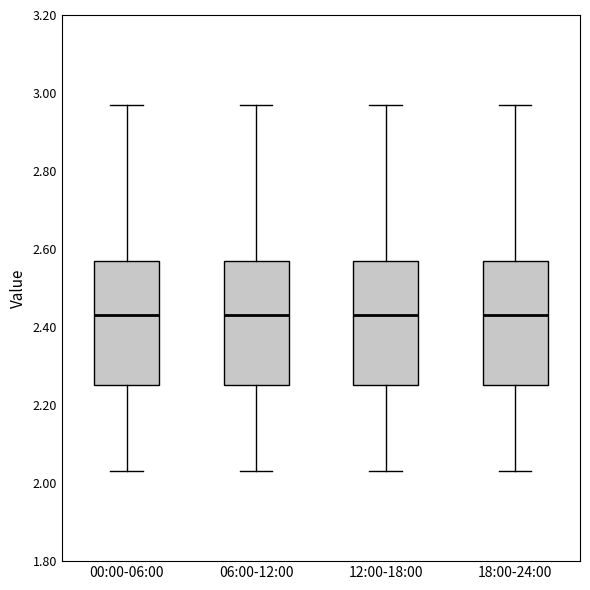

Reading left to right, read every box against the y-axis: the position of its median line, the range the box covers, and the ends of its whiskers. The values are not printed on the chart, so give them approximately, as read against the axis.

00:00-06:00: median 2.44, box 2.26 to 2.58, whiskers 2.04 to 2.98
06:00-12:00: median 2.44, box 2.26 to 2.58, whiskers 2.04 to 2.98
12:00-18:00: median 2.44, box 2.26 to 2.58, whiskers 2.04 to 2.98
18:00-24:00: median 2.44, box 2.26 to 2.58, whiskers 2.04 to 2.98